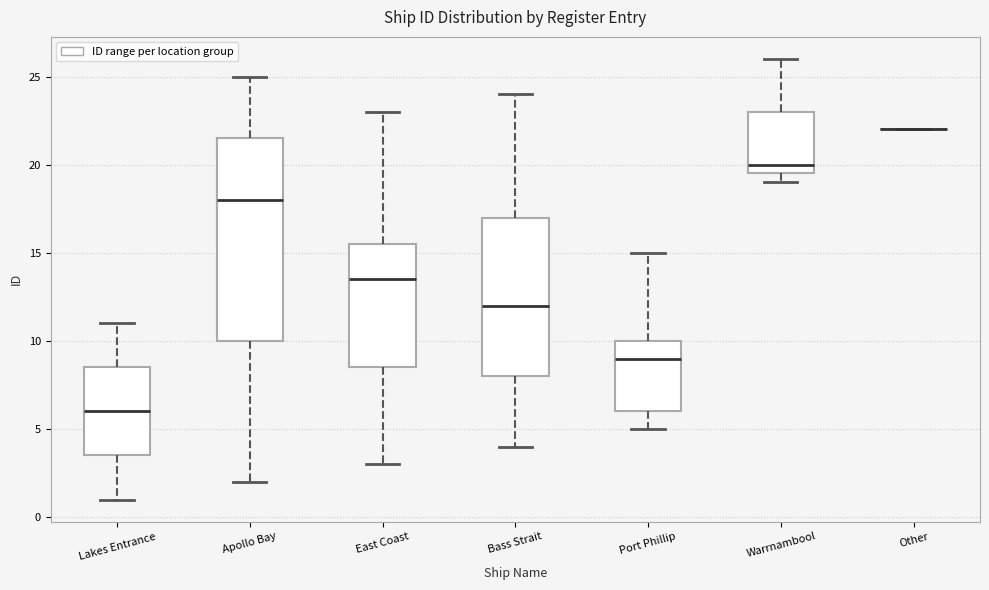

Reading left to right, transcribe this box plot: for each box, give where its median line is, the range the box spans, and where its two whiskers end, as read against the y-axis. The values are not printed on the chart, so give them approximately, as read against the axis.

Lakes Entrance: median 6.0, box 3.5 to 8.5, whiskers 1.0 to 11.0
Apollo Bay: median 18.0, box 10.0 to 21.5, whiskers 2.0 to 25.0
East Coast: median 13.5, box 8.5 to 15.5, whiskers 3.0 to 23.0
Bass Strait: median 12.0, box 8.0 to 17.0, whiskers 4.0 to 24.0
Port Phillip: median 9.0, box 6.0 to 10.0, whiskers 5.0 to 15.0
Warrnambool: median 20.0, box 19.5 to 23.0, whiskers 19.0 to 26.0
Other: box collapsed to a line at 22.0, whiskers 22.0 to 22.0